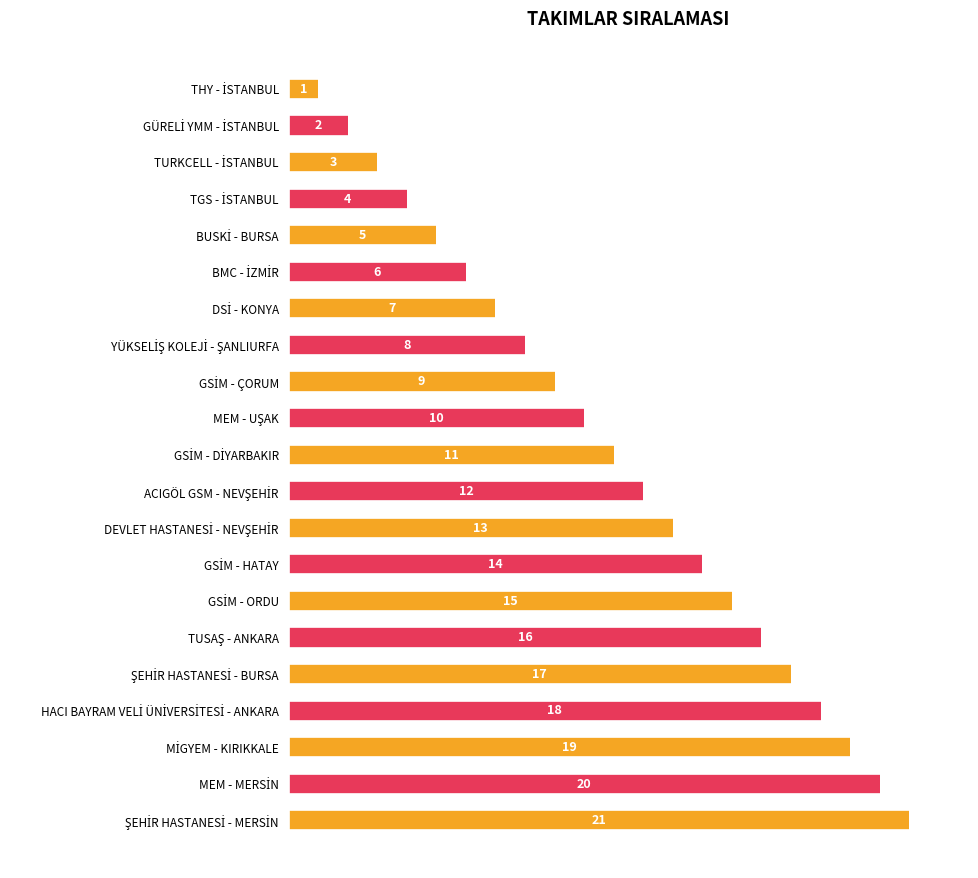

What is the maximum value shown in the chart?

21